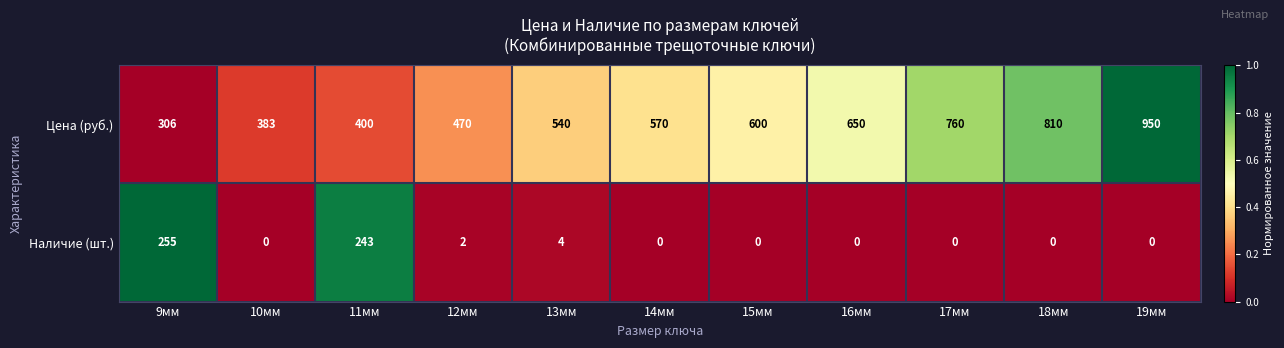

At which category does the chart reach its peak across all series?

19мм